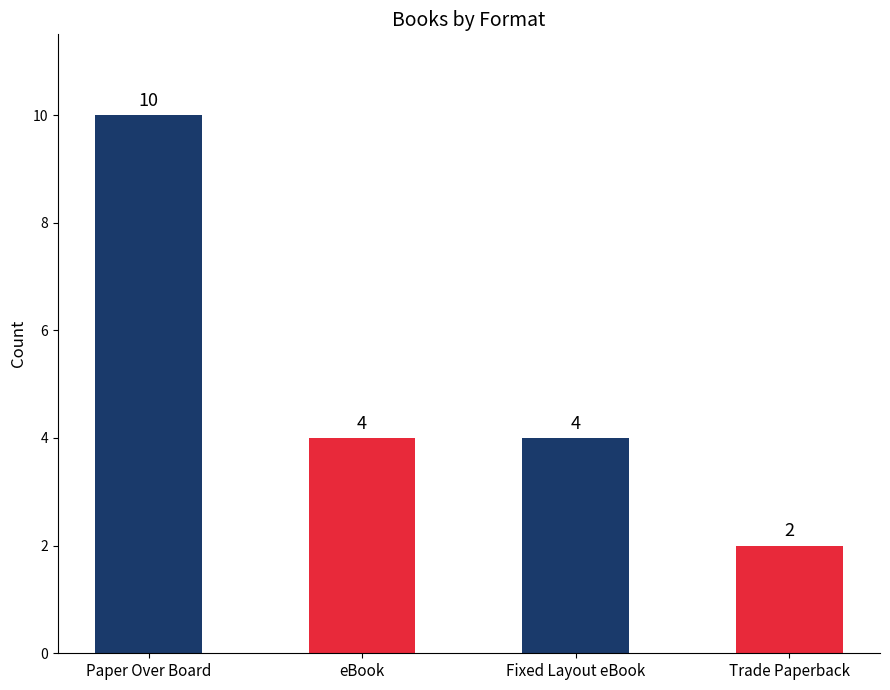

Reading left to right, what are all the values shown in this chart?

Paper Over Board=10	eBook=4	Fixed Layout eBook=4	Trade Paperback=2